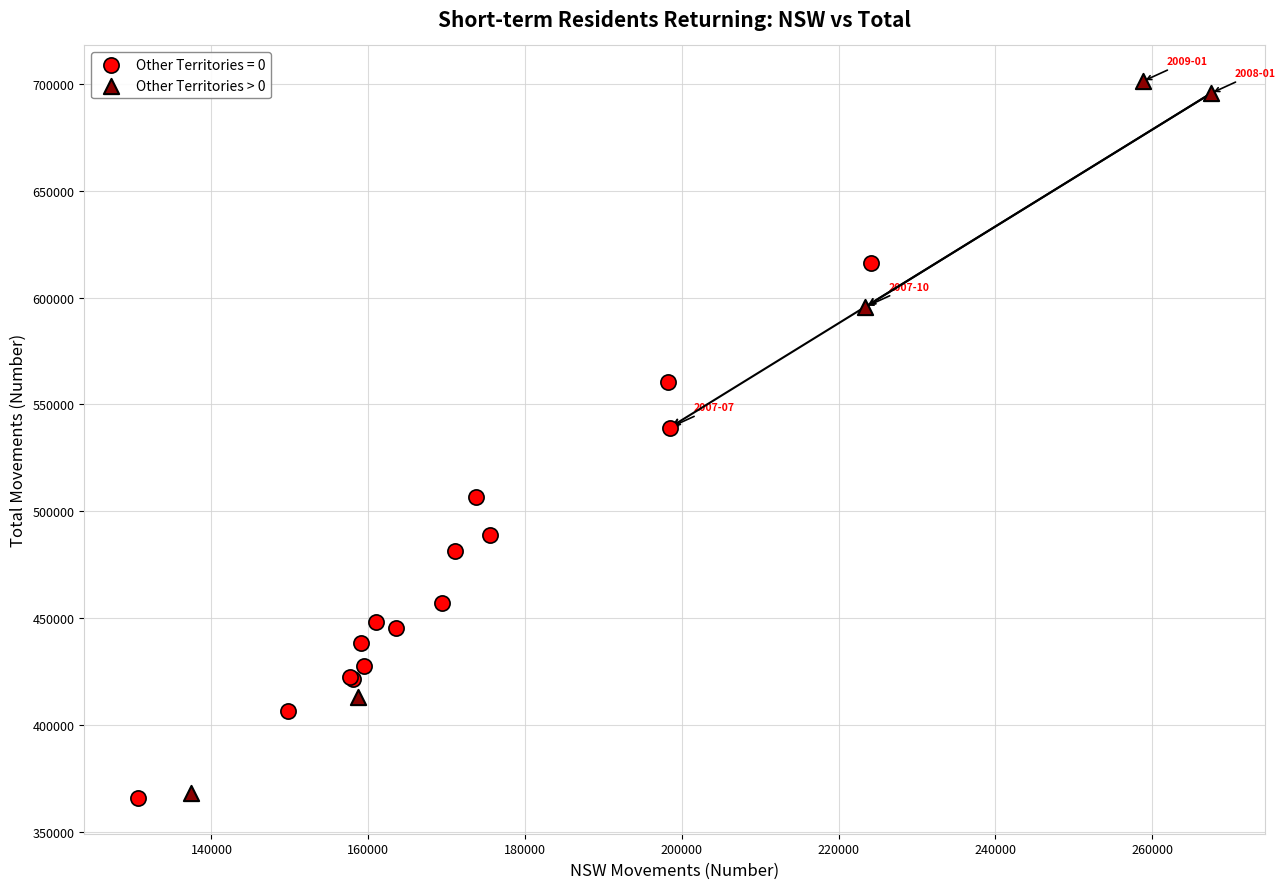

Which series has the widest spread of Y values?

Other Territories > 0